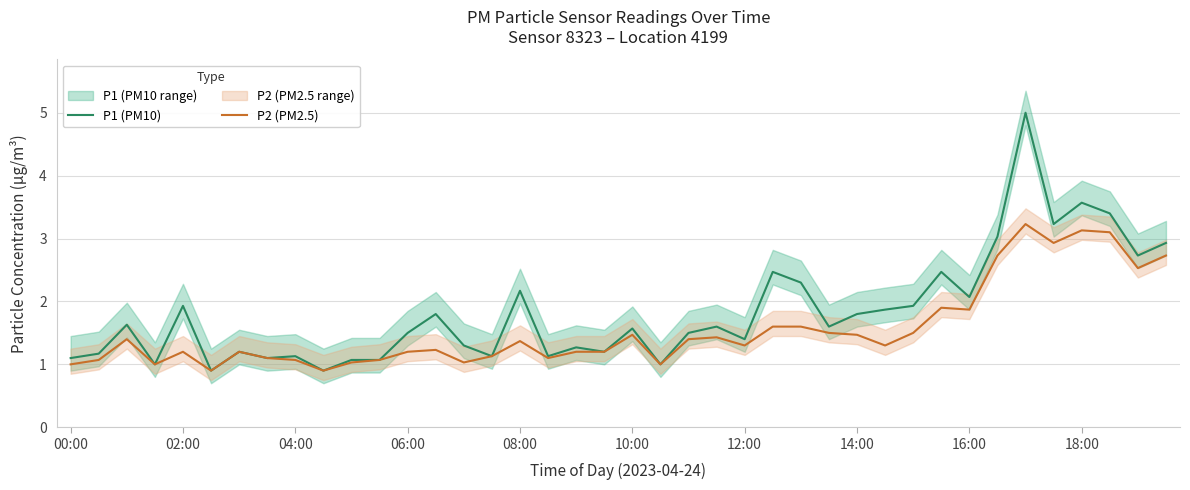

What is the difference between the maximum and second lowest values in the P1 (PM10) series?

4.1